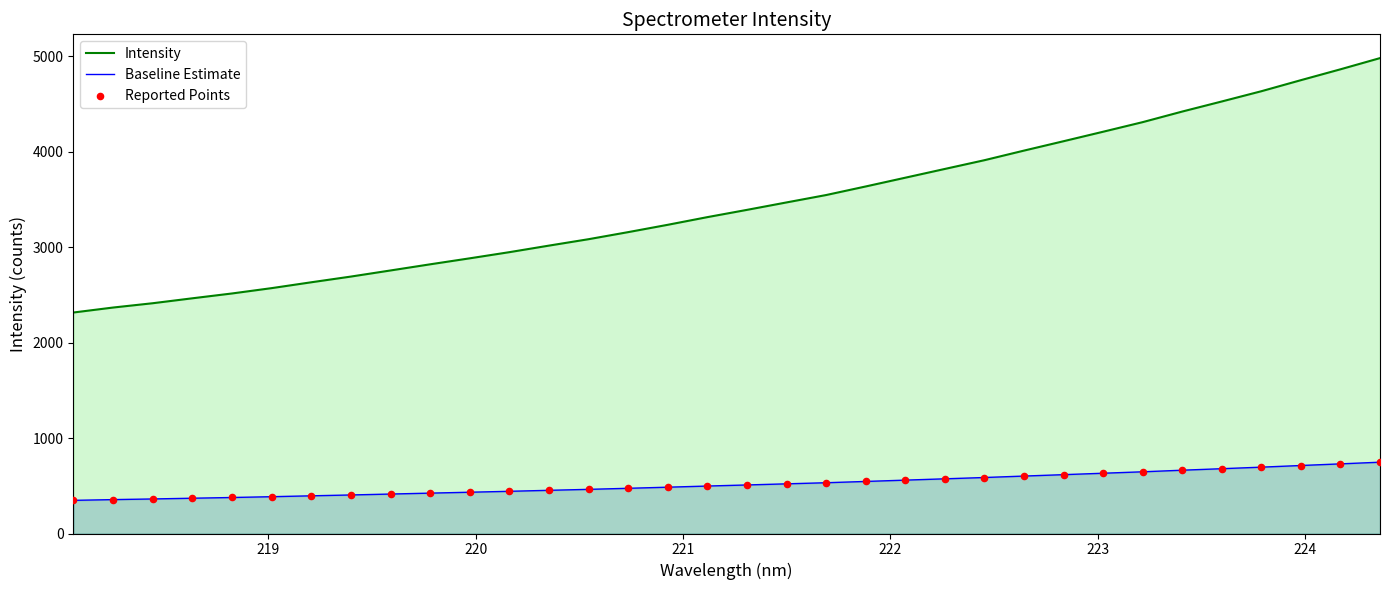

Which series reaches the maximum Y coordinate?

Intensity